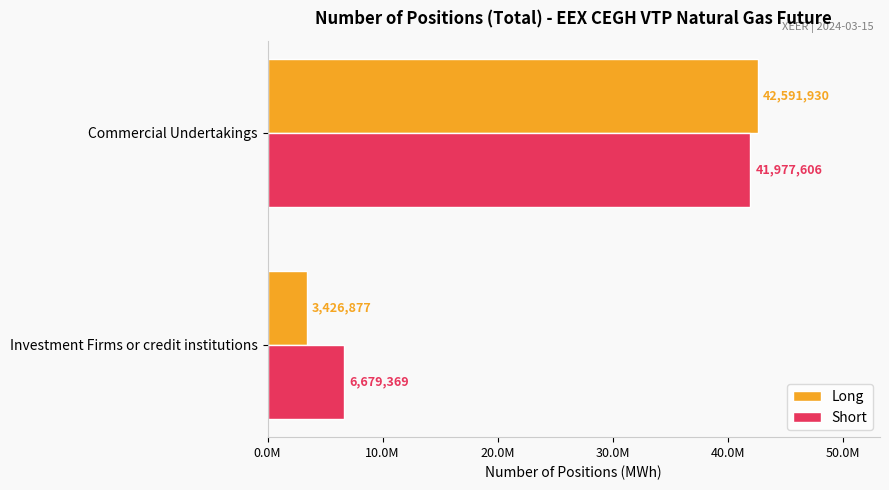

What are all the series names shown in the legend?

Long, Short